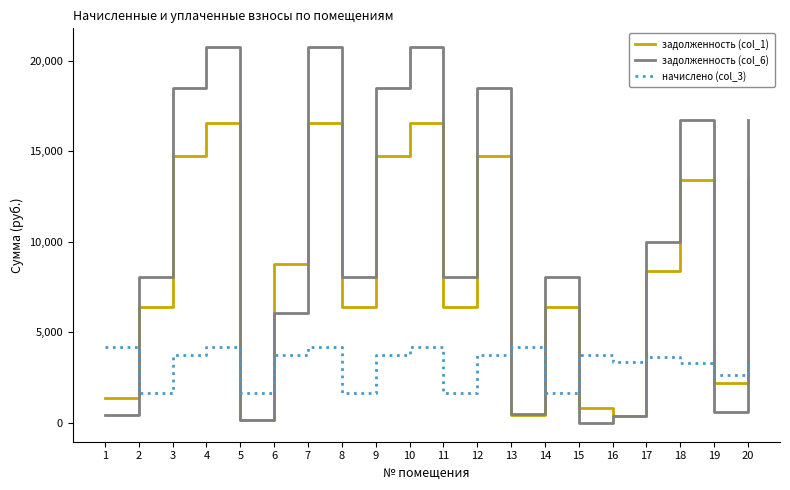

True or false: задолженность (col_6) has a value of 20763.8 at 7.

True